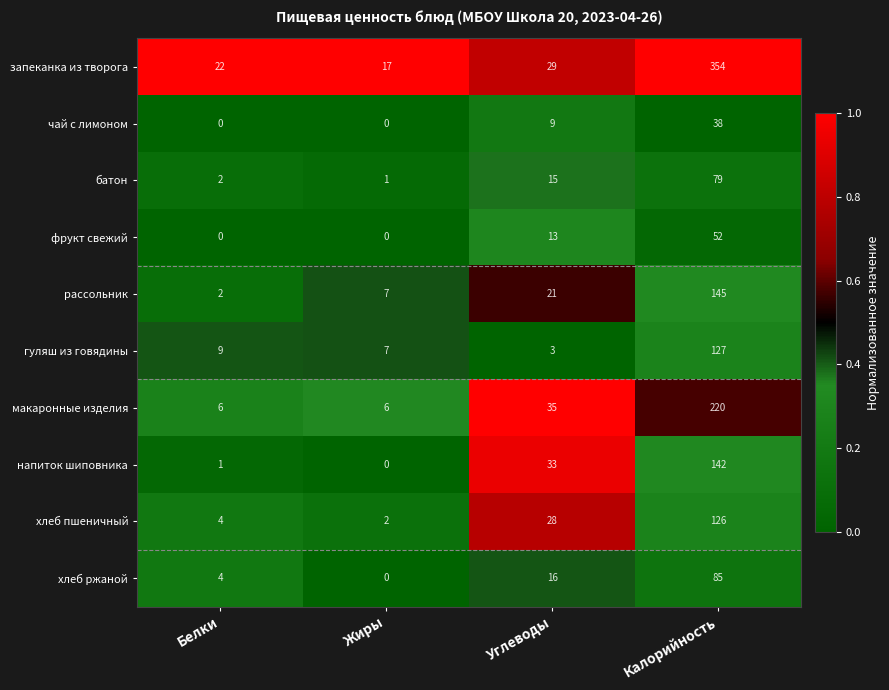

Count the number of data series in this chart.

10